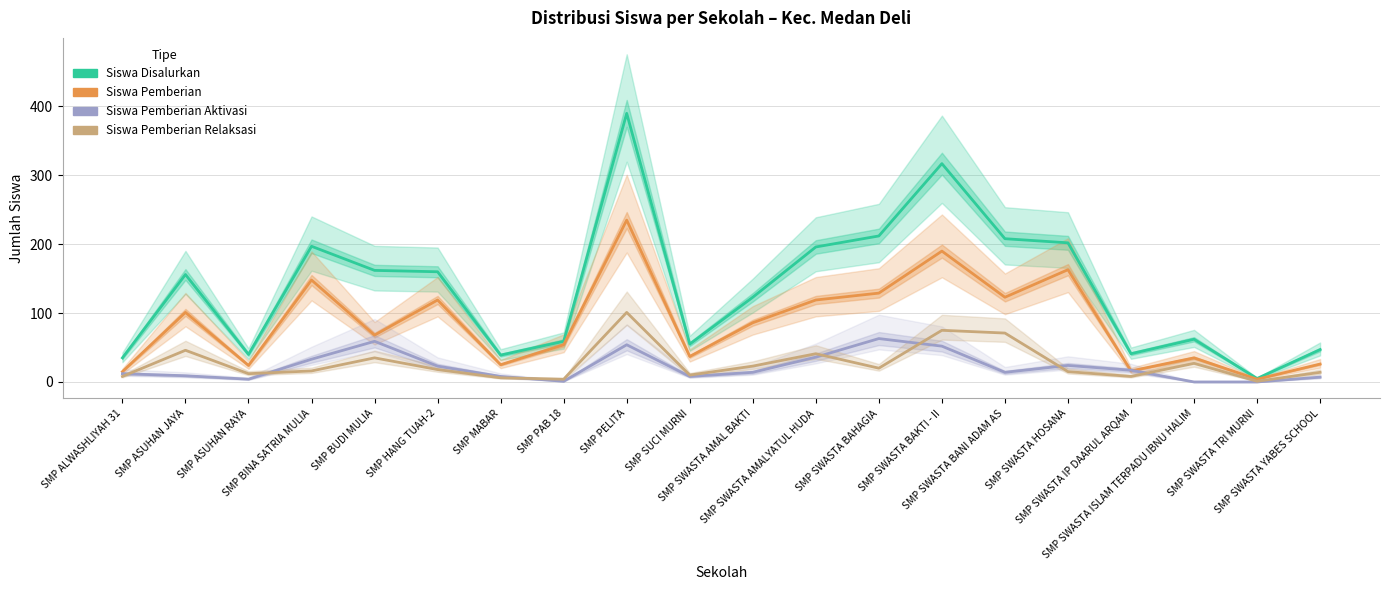

What is the difference between the maximum and second lowest values in the Siswa Disalurkan series?

355